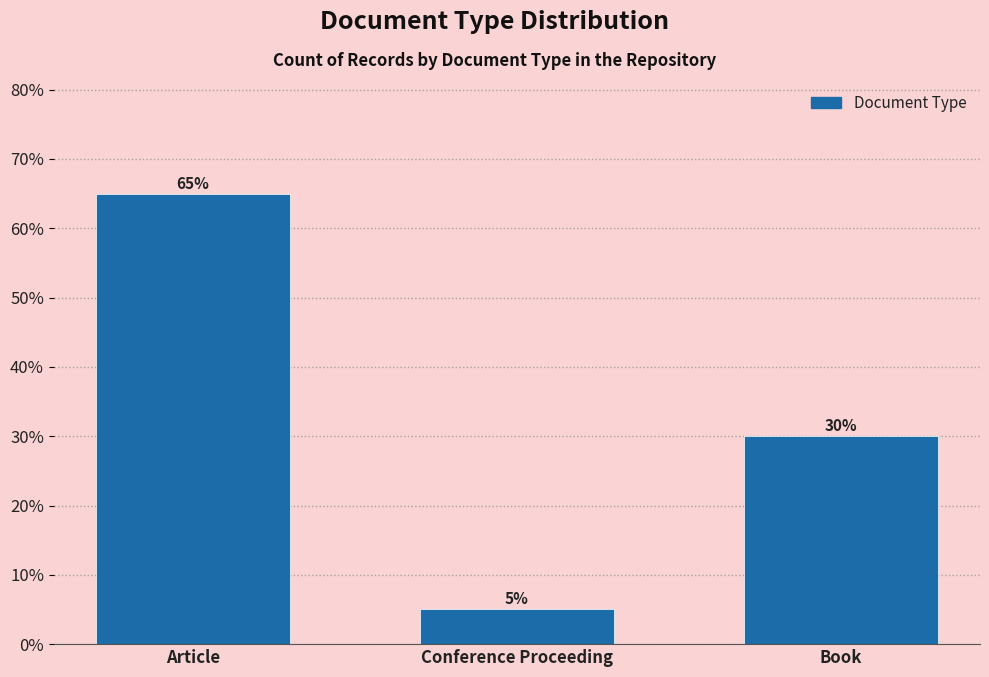

Reading right to left, extract all data points from this chart.

Book=30	Conference Proceeding=5	Article=65